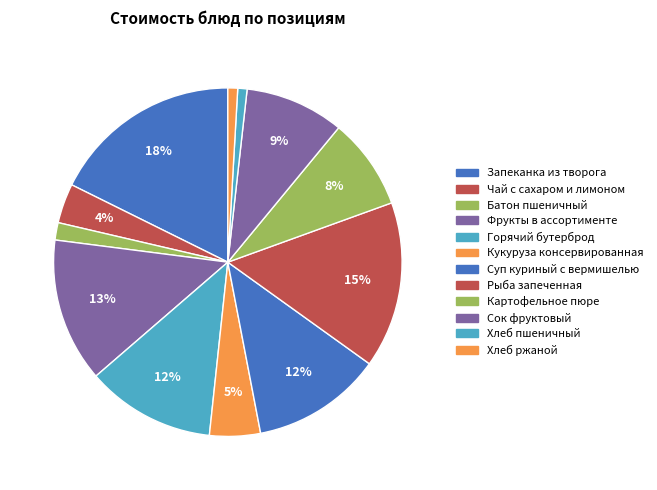

To the nearest percent, what percentage of the pie is Чай с сахаром и лимоном?

4%